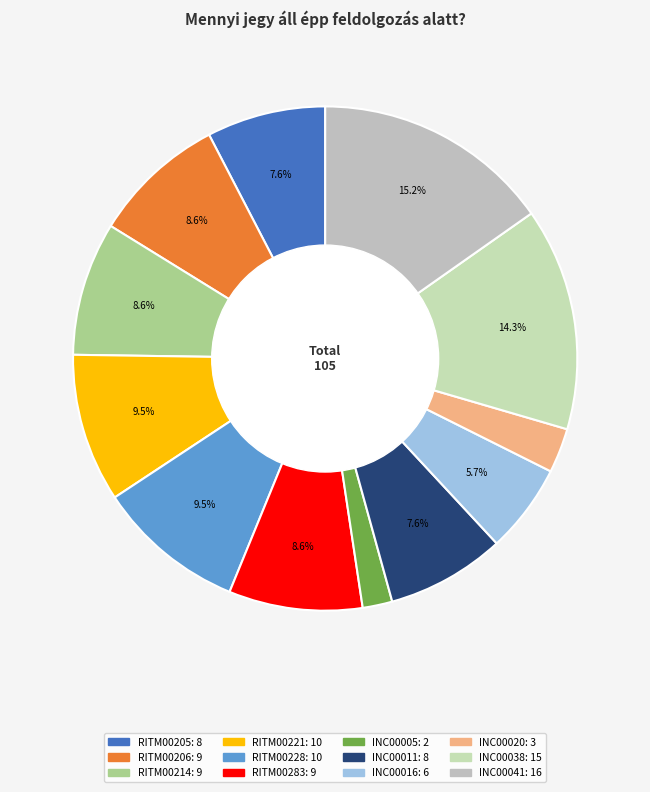

Which category has the biggest portion of the pie?

INC00041